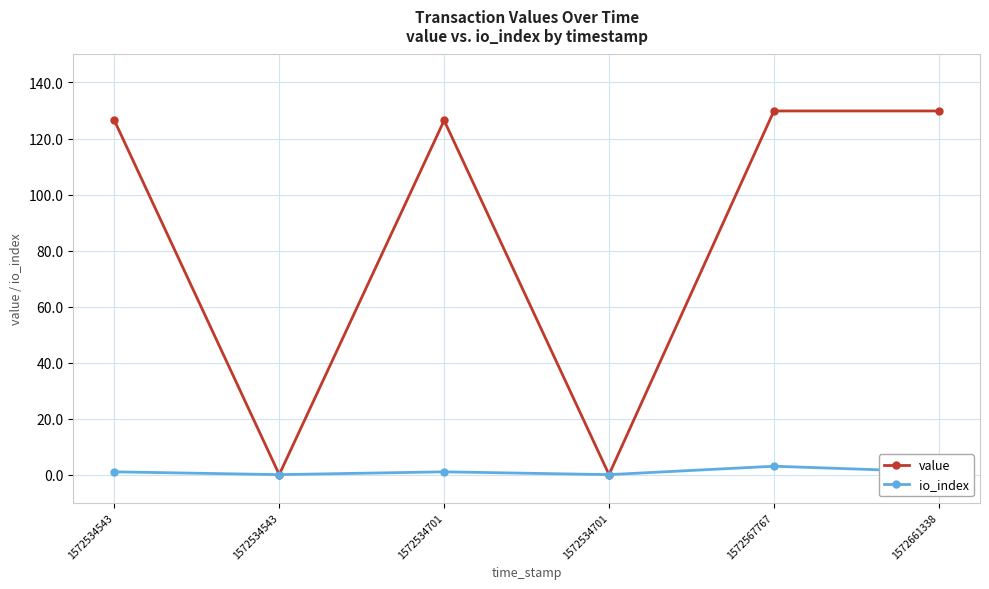

List the series in order of their overall mean, lowest first.

io_index, value